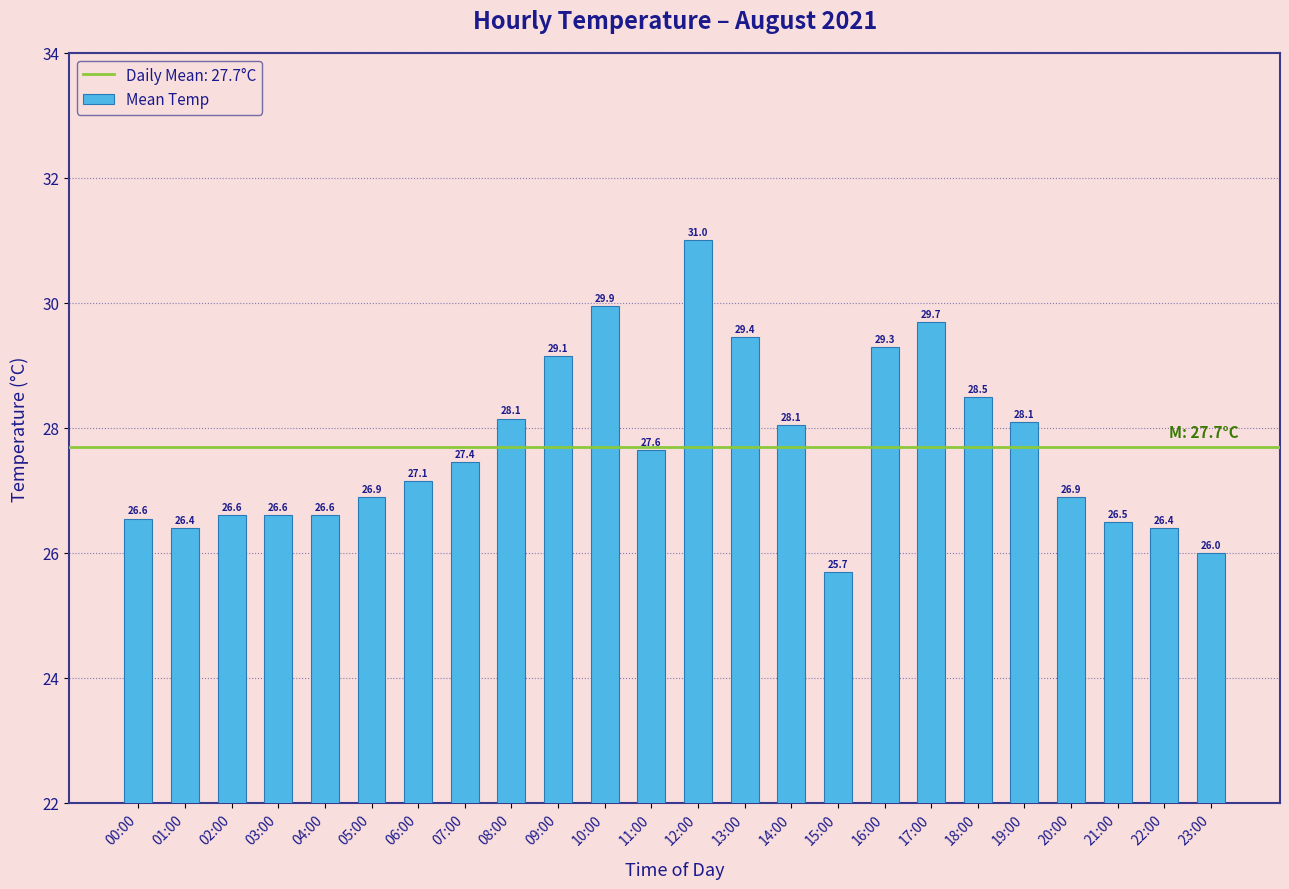

What is the average value?

27.7